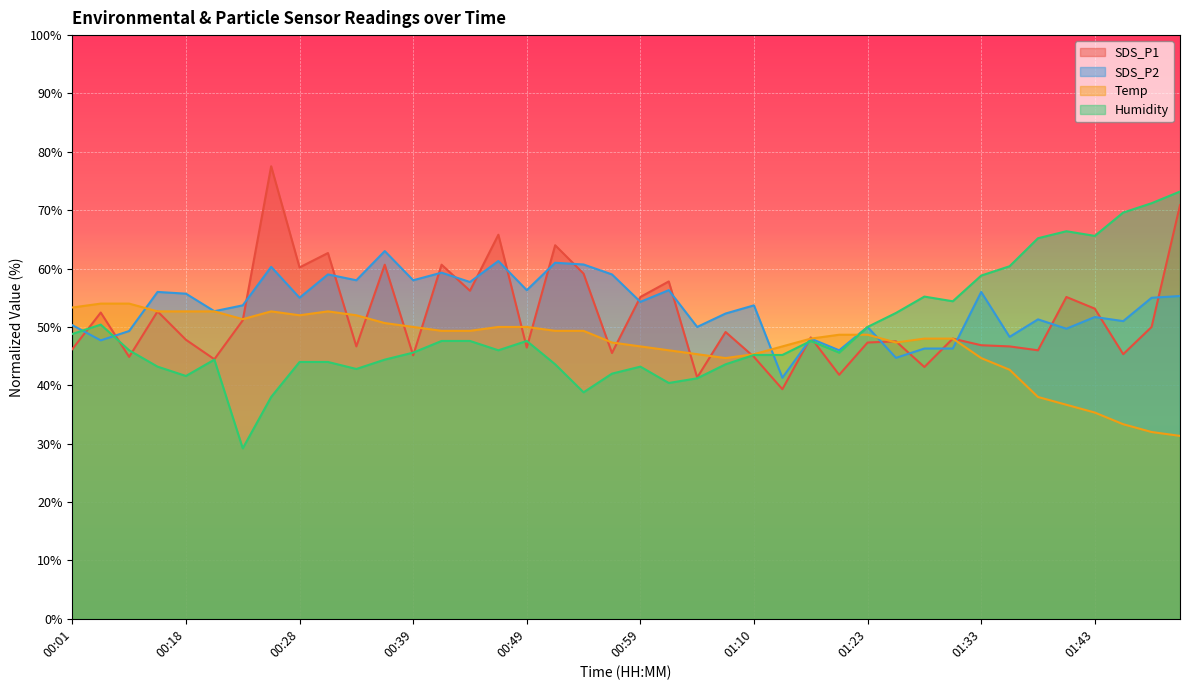

What is the average value of the Temp series?

47.1